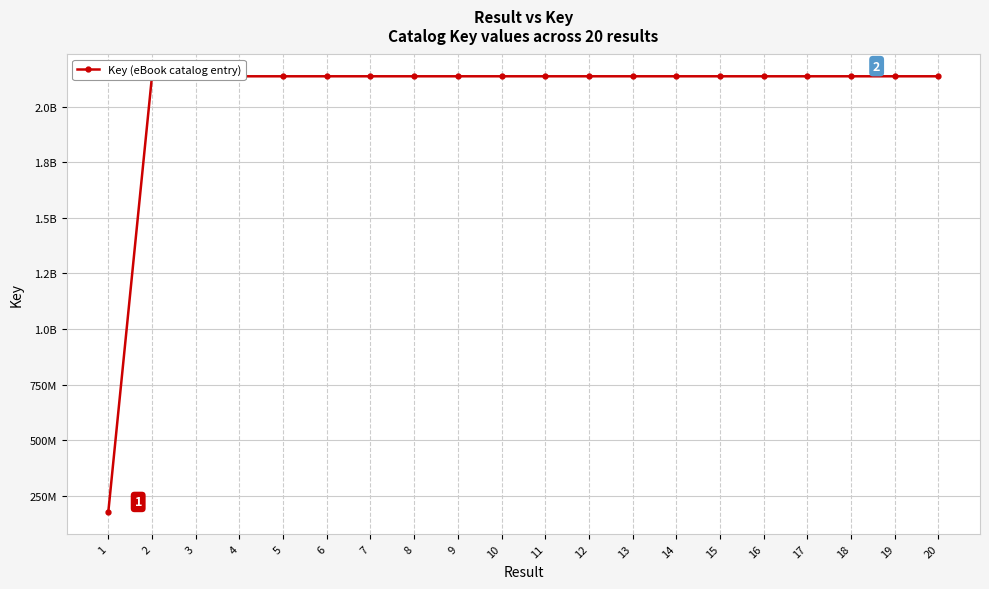

Does the chart have visible grid lines?

Yes